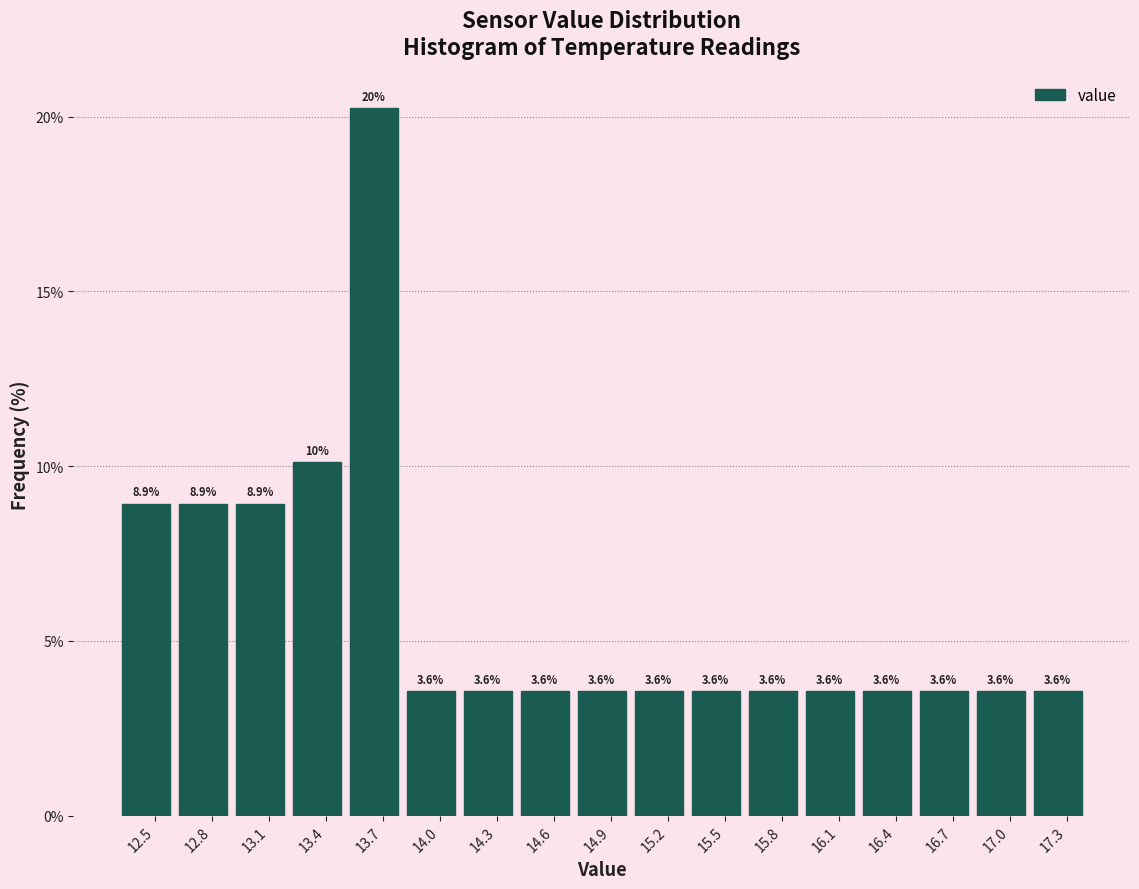

Which range on the x-axis has the tallest bar?

13.5 to 13.8